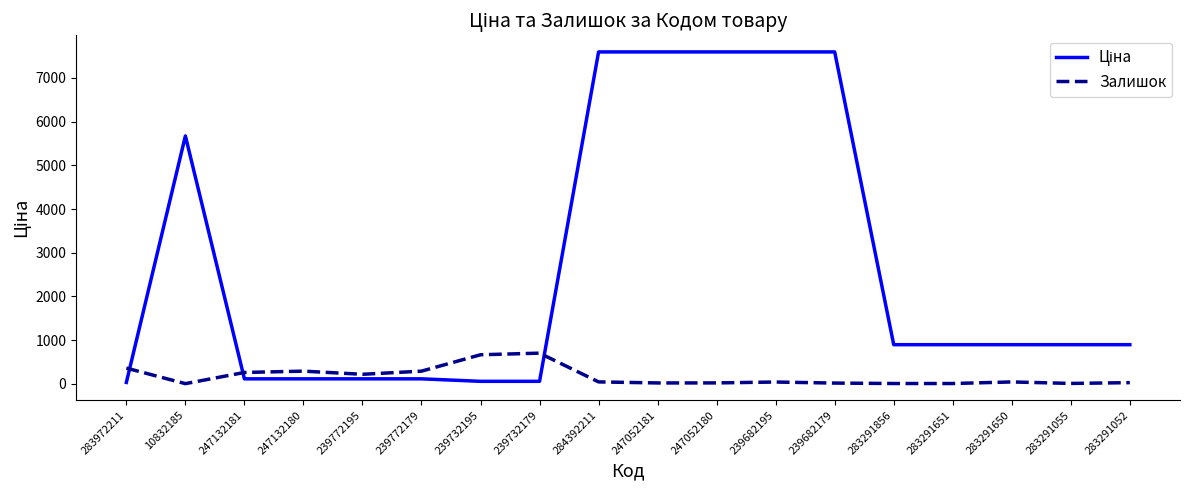

What is the maximum value shown in the chart?

7596.5